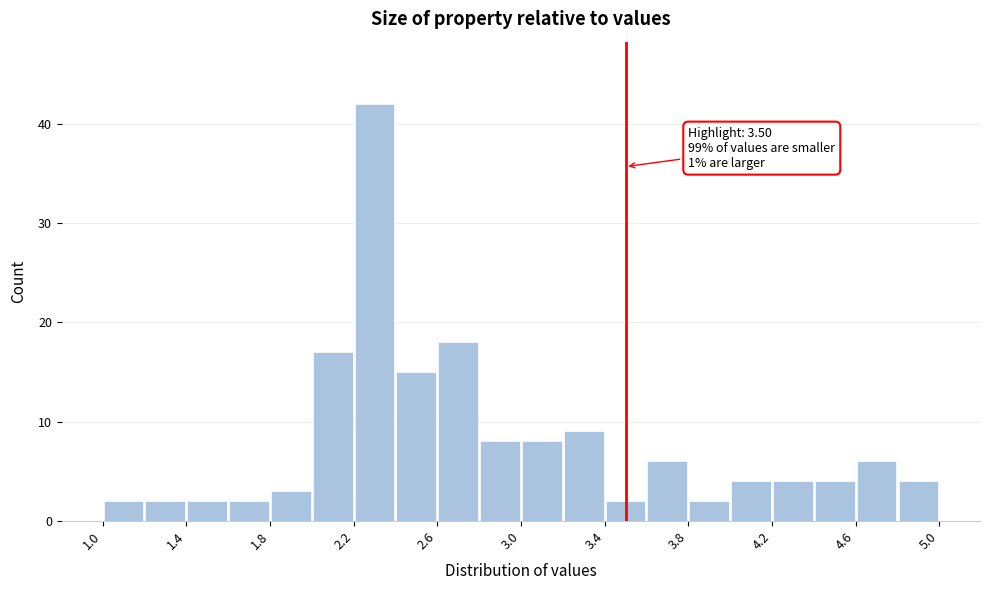

Over which range of the x-axis is the bar tallest?

2.2 to 2.4